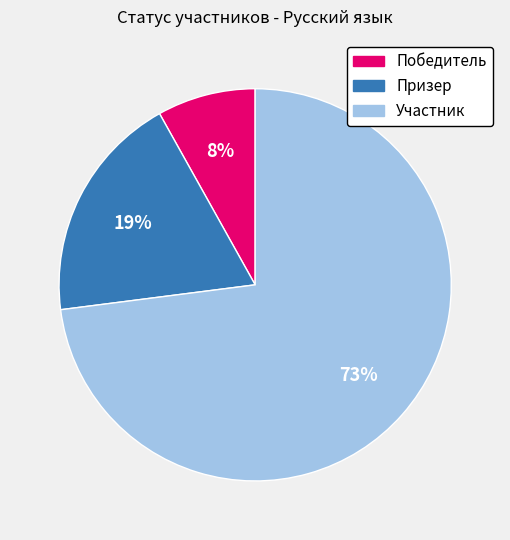

Is the sum of Победитель and Призер greater than half?

No